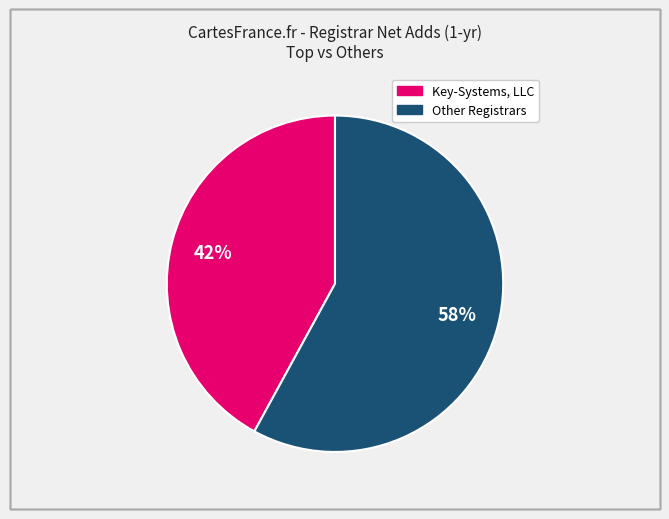

To the nearest percent, what is the average slice percentage?

50%